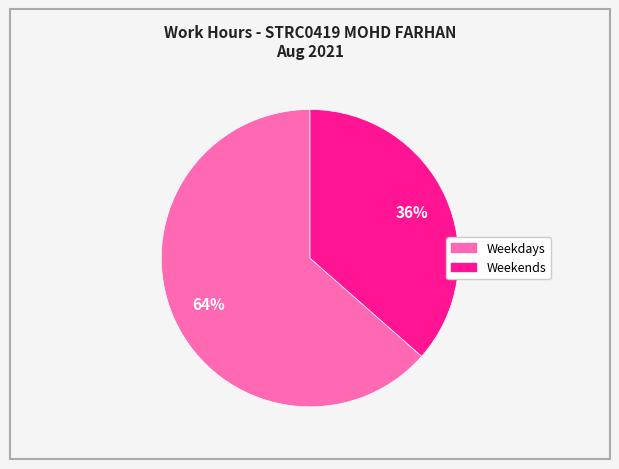

To the nearest percent, what is the average slice percentage?

50%